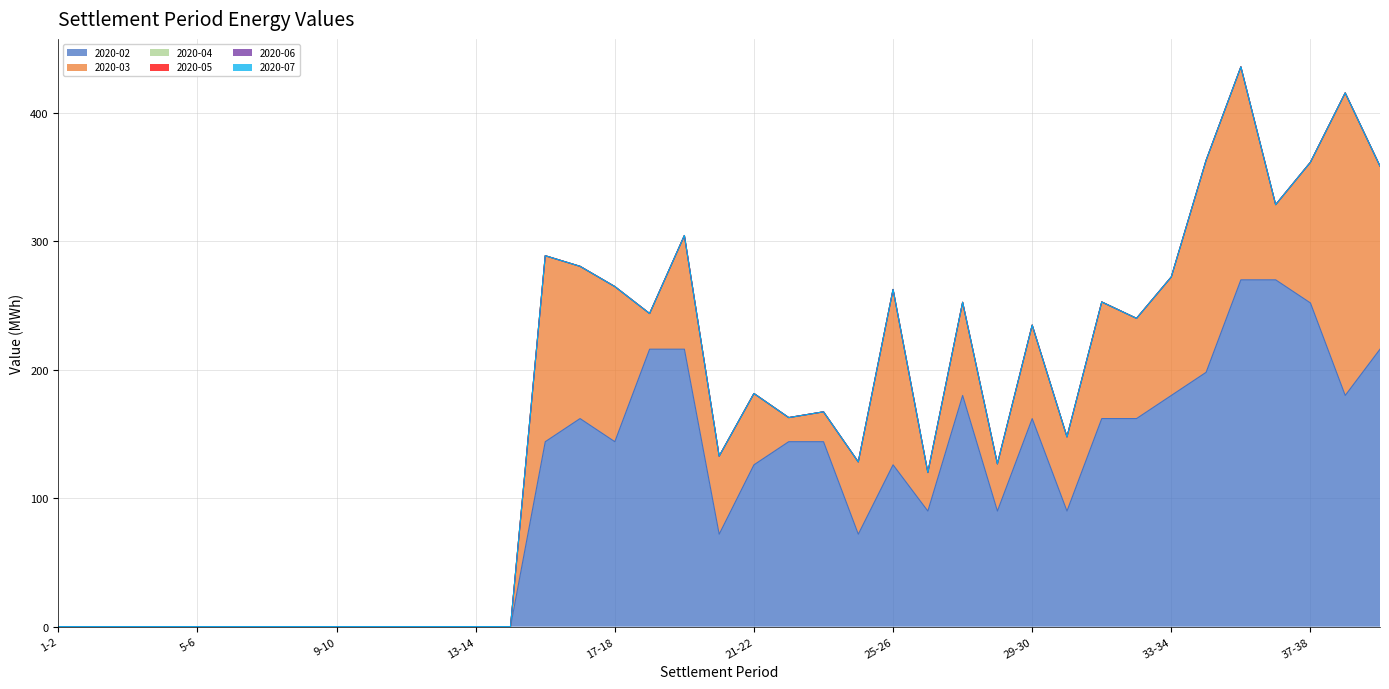

True or false: 2020-02 and 2020-07 cross at least once.

False